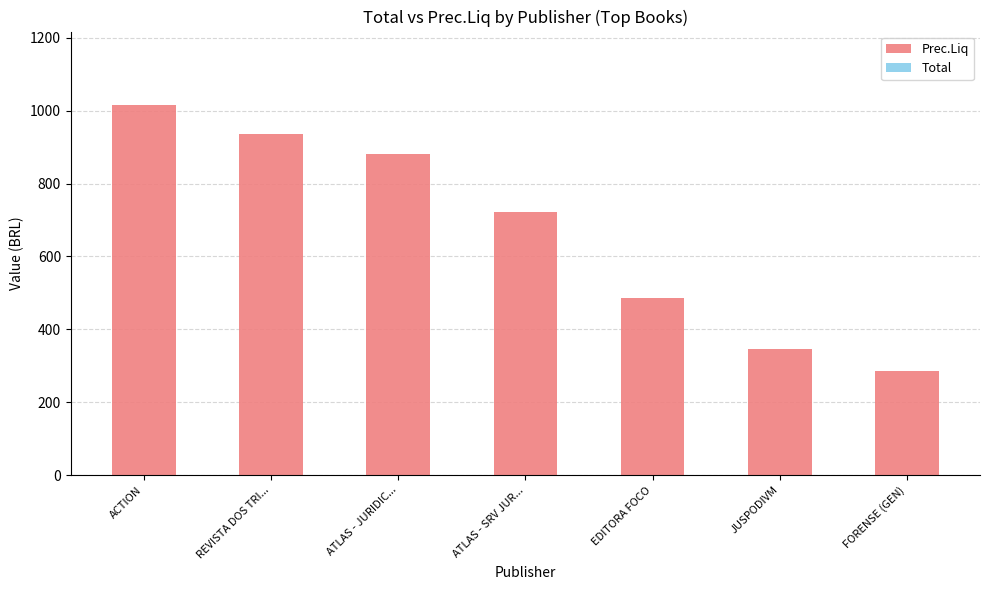

Approximately how many times larger is the value at EDITORA FOCO compared to JUSPODIVM?

1.4